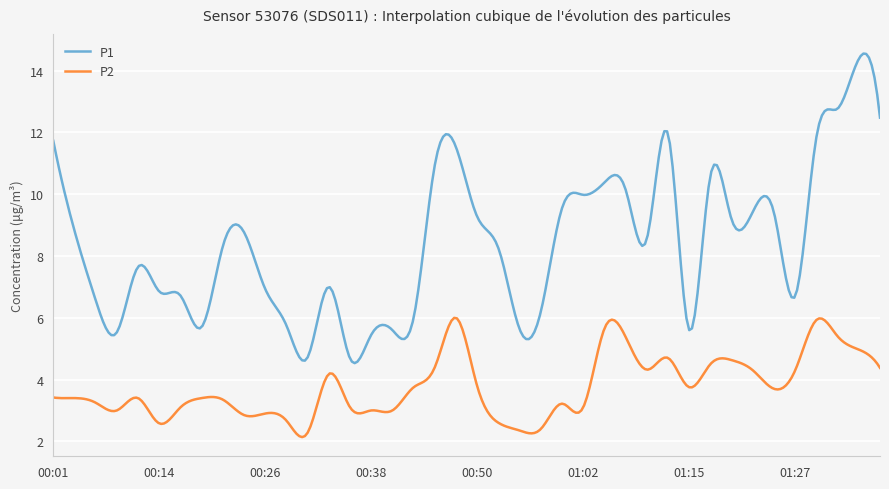

What is the highest value of the P2 series?

6.0